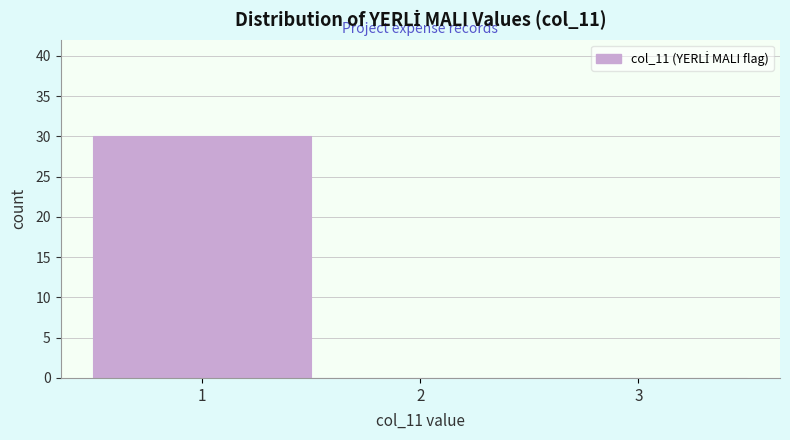

Which range on the x-axis has the tallest bar?

0.5 to 1.5